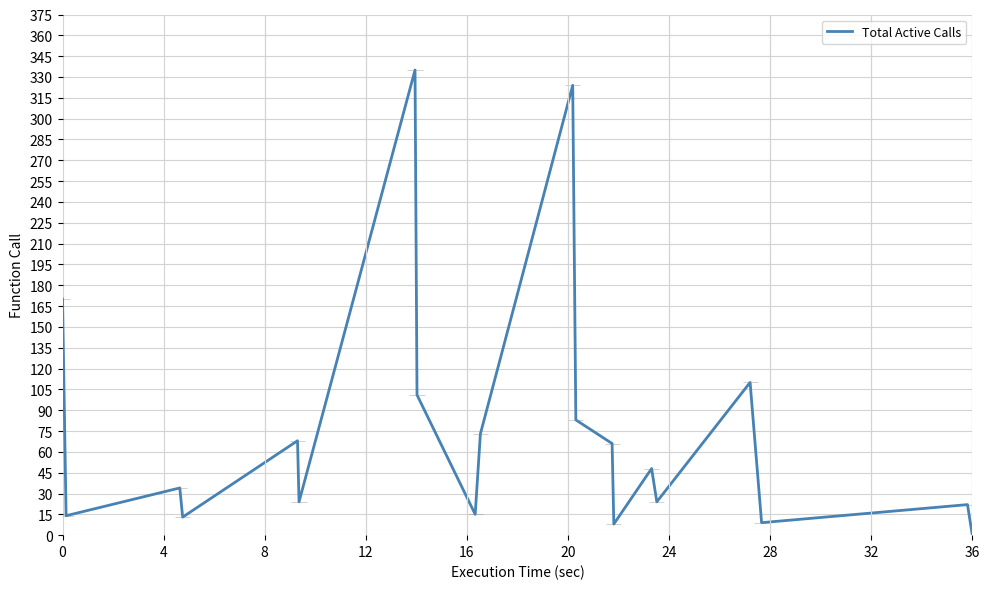

Is it true that the value at 32 is 15?

True